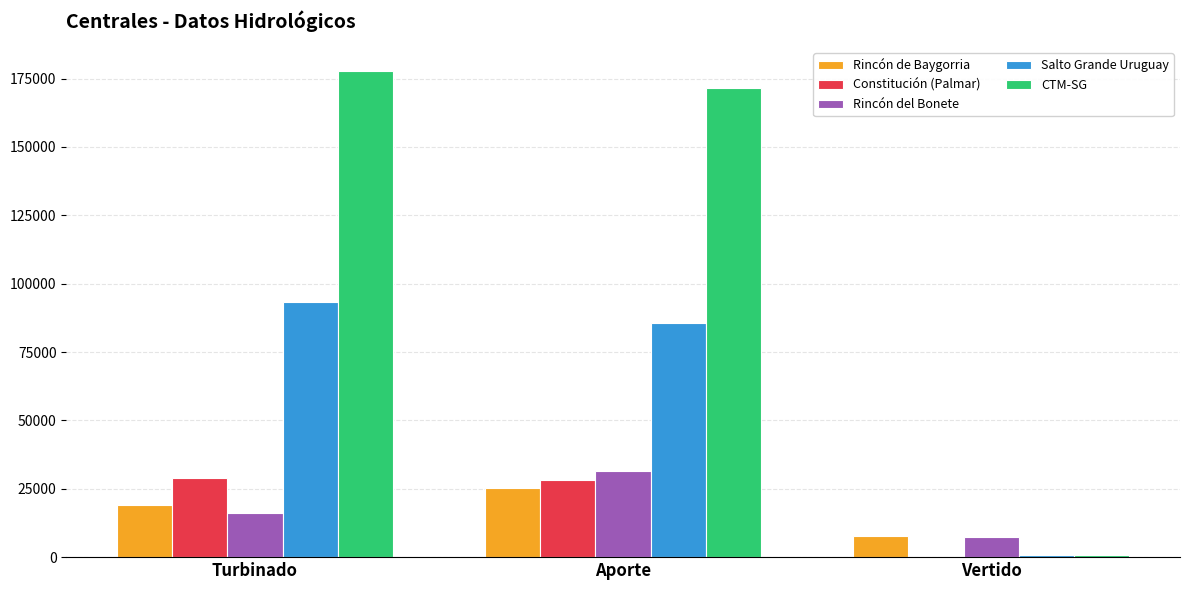

At which label is Constitución (Palmar) closest to 14395?

Aporte